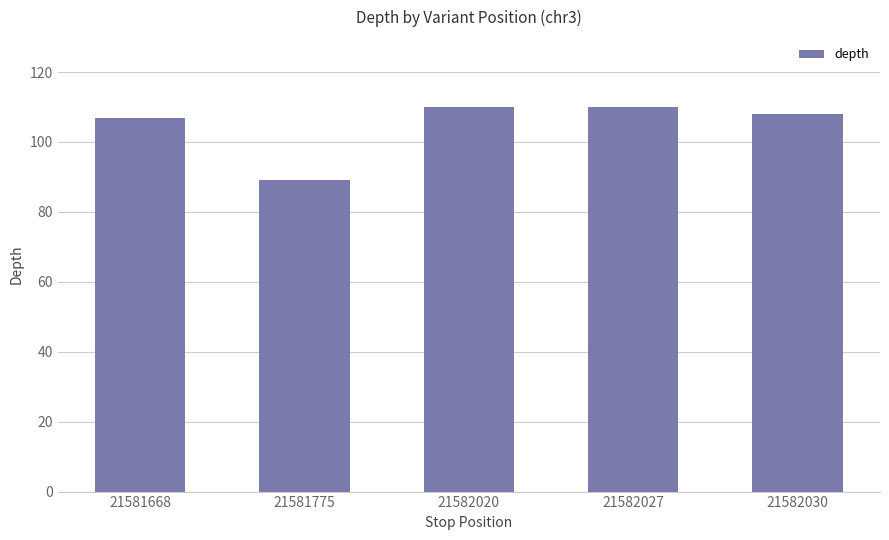

What is the change in value from 21582020 to 21582030?

-2